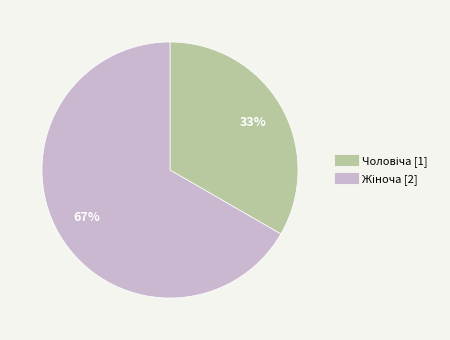

How many slices are in this pie chart?

2